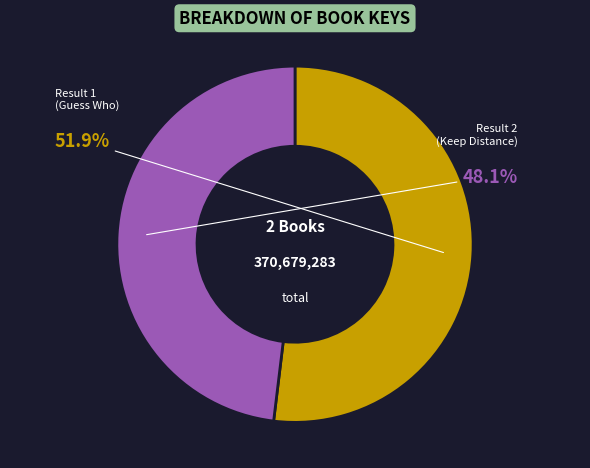

Which slice is the largest?

Result 1 (Guess Who)